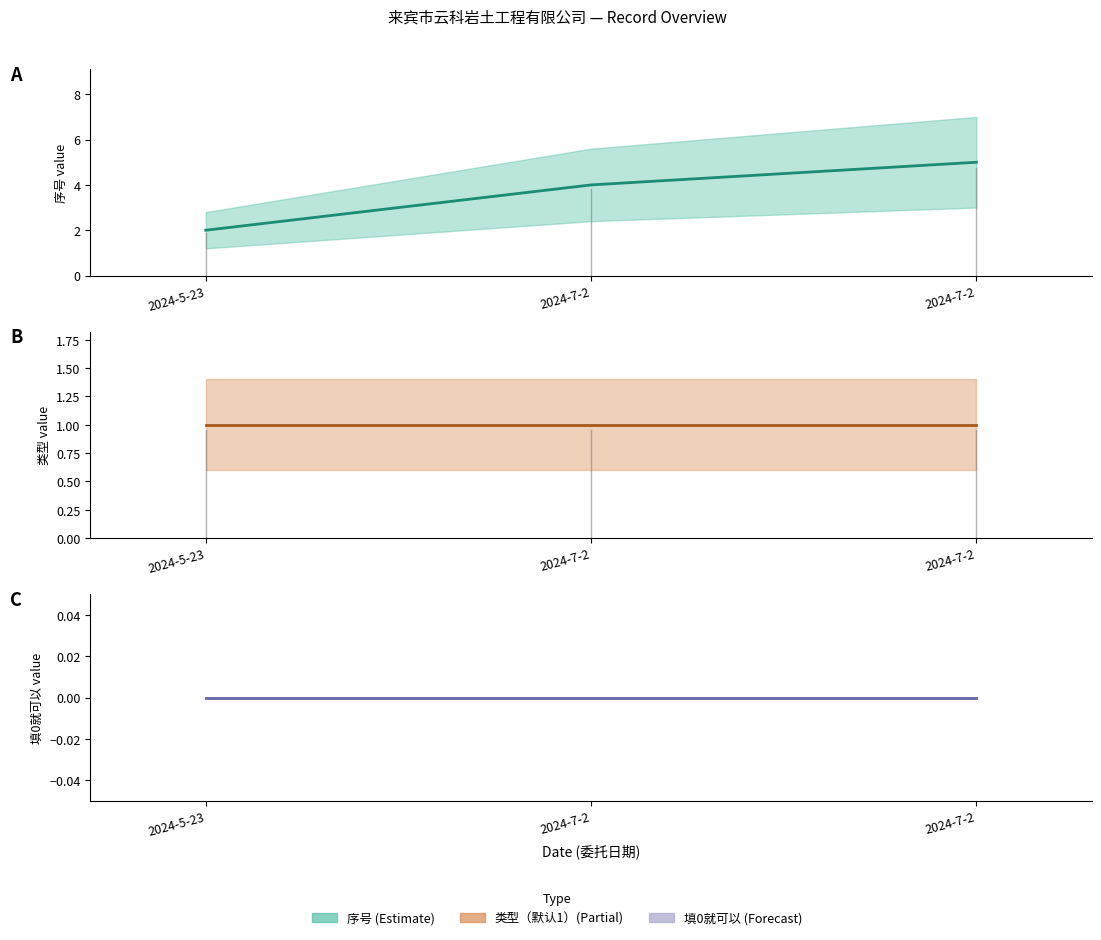

List the labels in order of 序号 (mid) value, smallest first.

2024-5-23, 2024-7-2, 2024-7-2